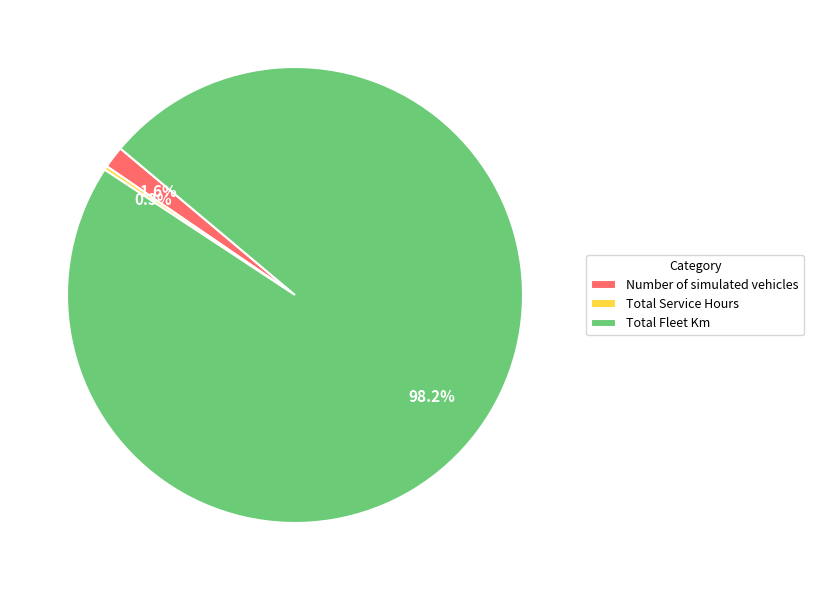

How many segments does this pie chart have?

3